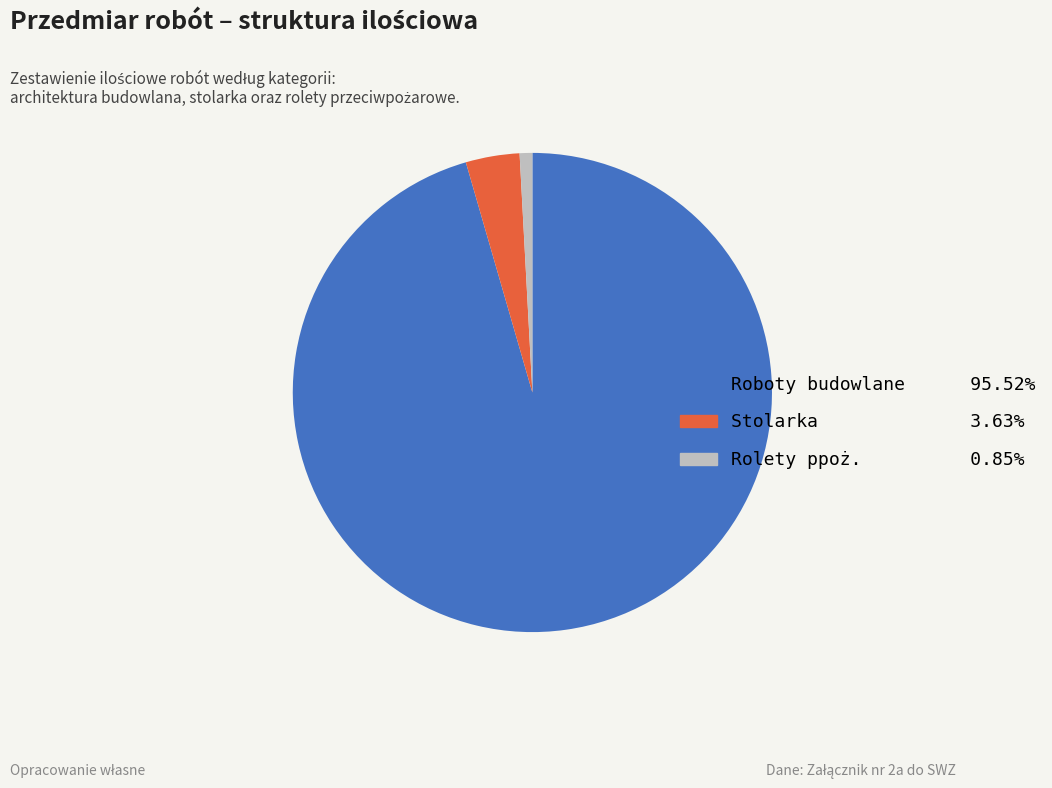

Which category has the biggest portion of the pie?

Roboty budowlane